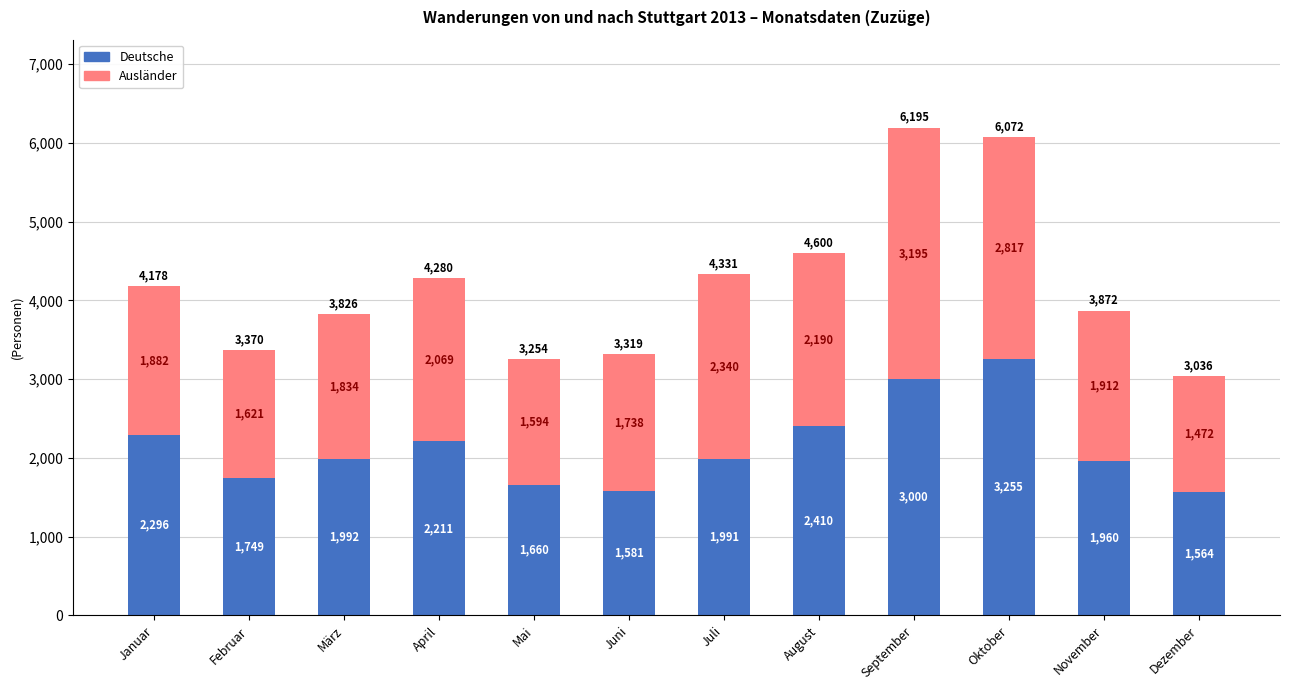

What is the average value of the Deutsche series?

2139